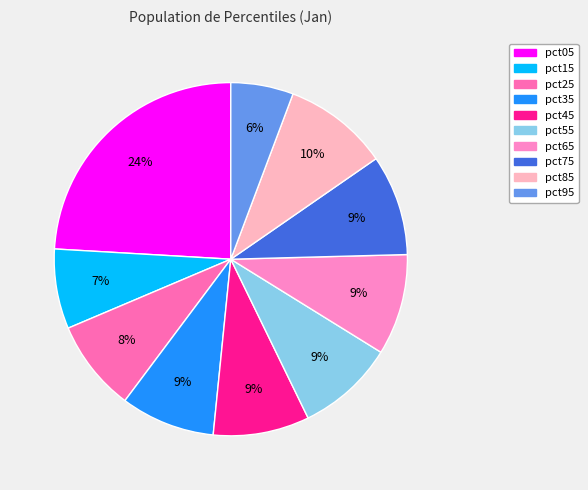

Is it true that pct05 is 24% of the pie?

True